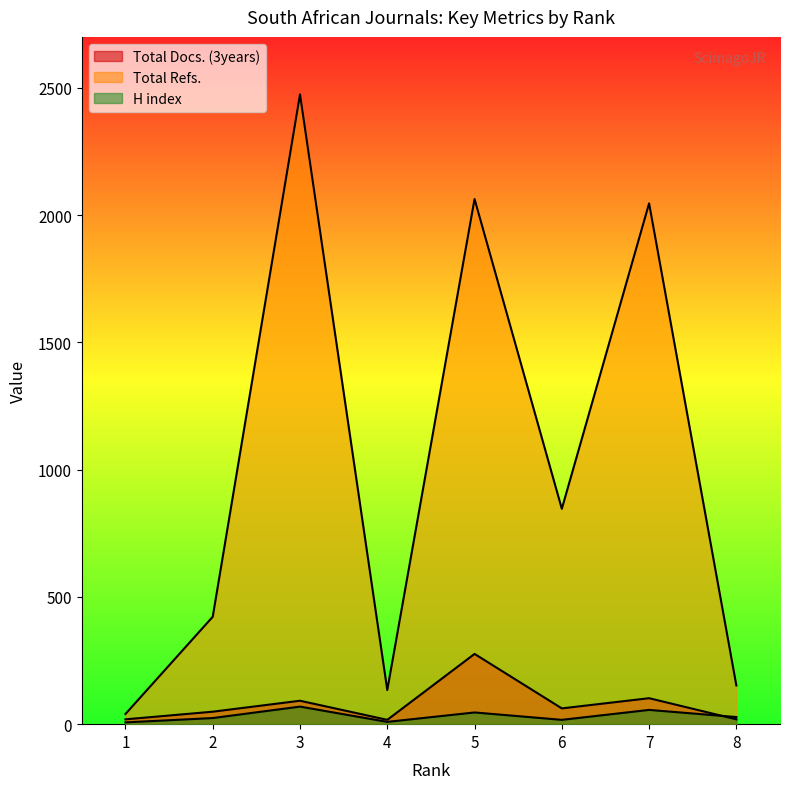

Which label corresponds to the largest value in the chart?

3